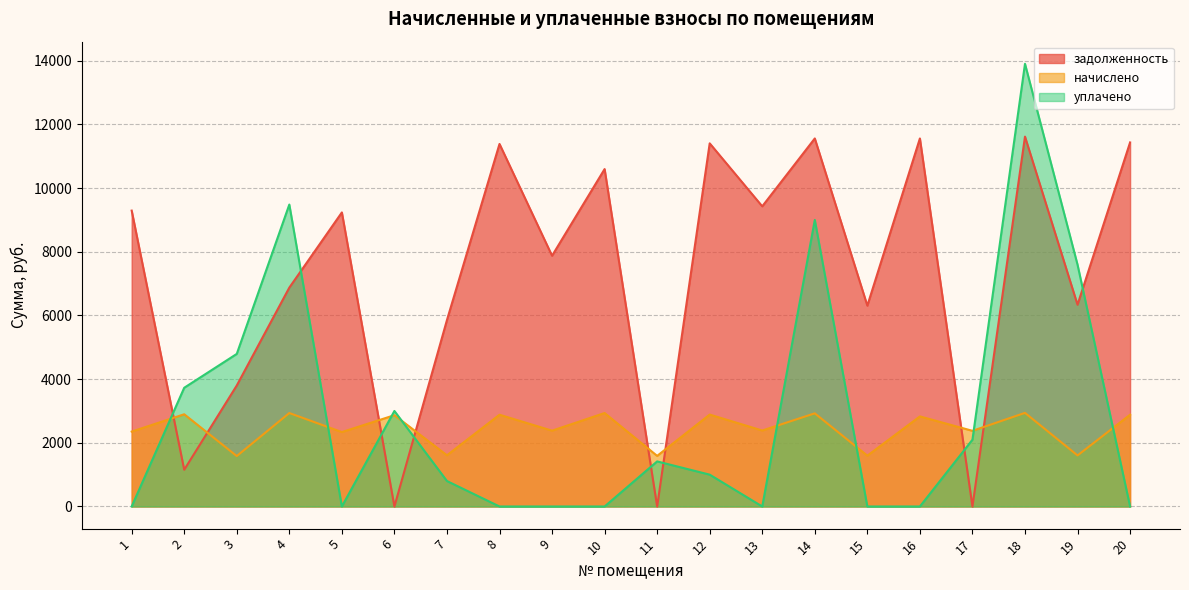

What is the greatest value displayed?

13902.9